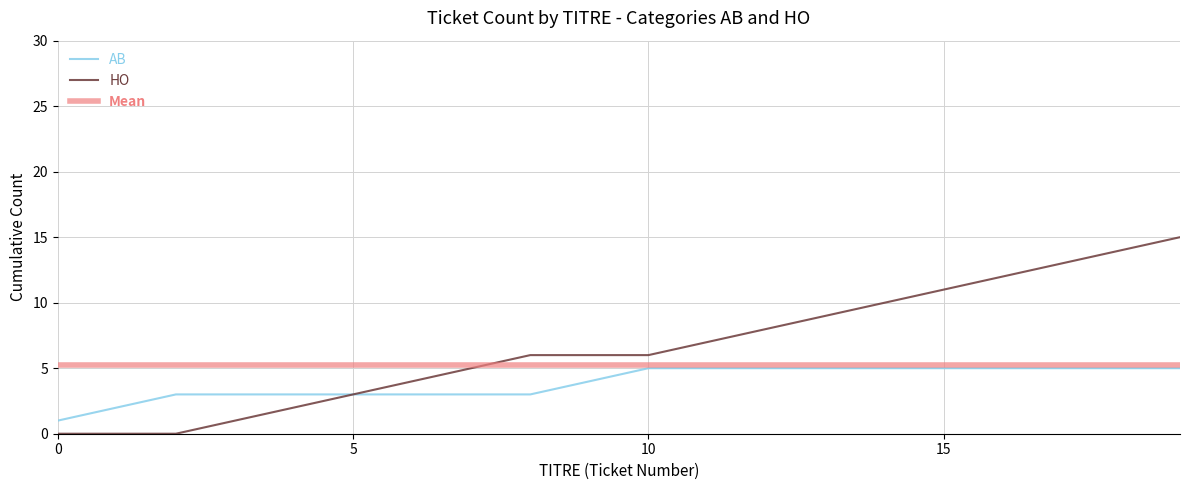

What is the maximum value for HO?

15